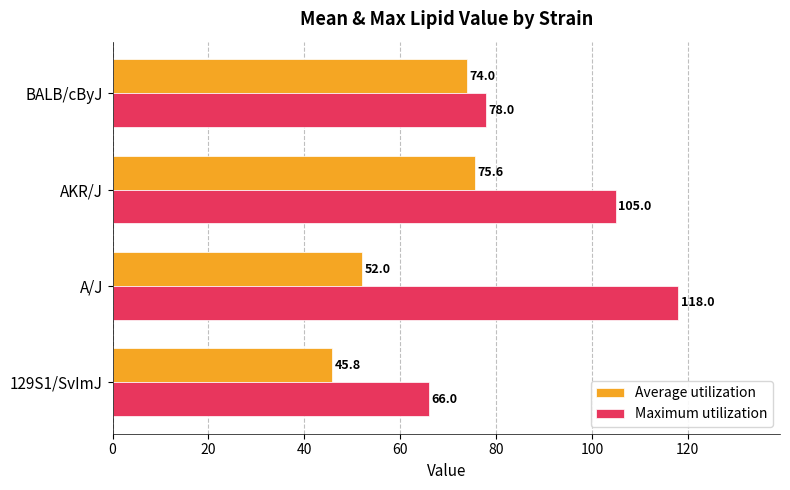

What is the greatest value displayed?

118.0